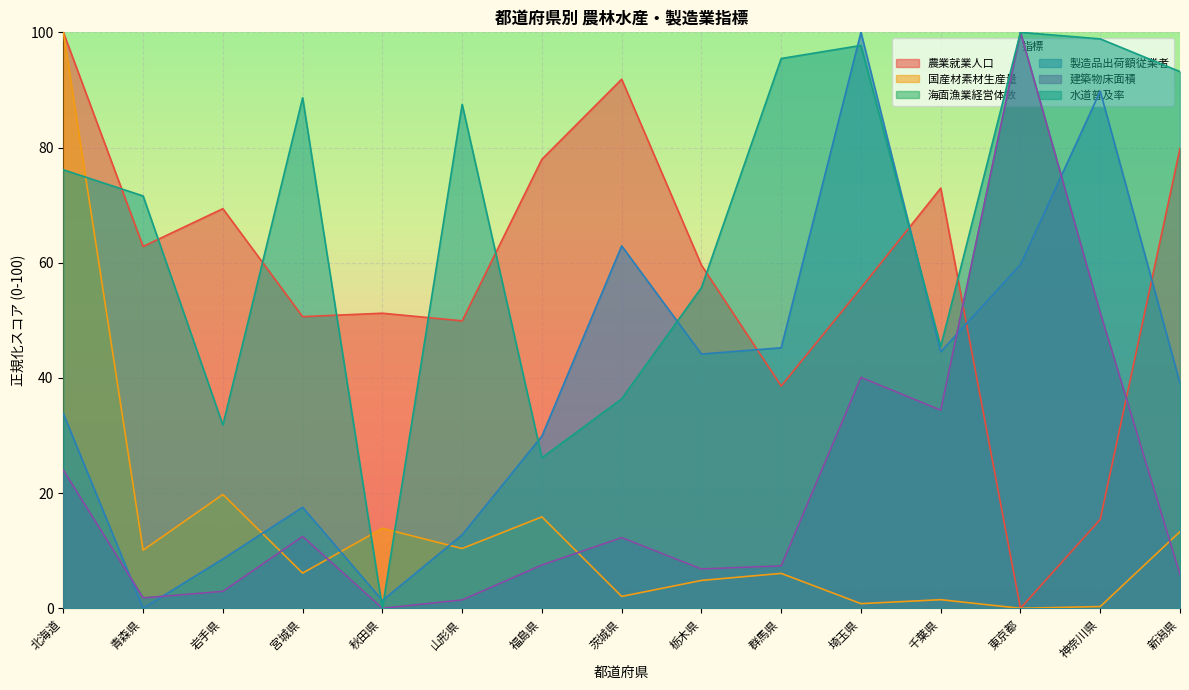

What position from the left is 茨城県?

8